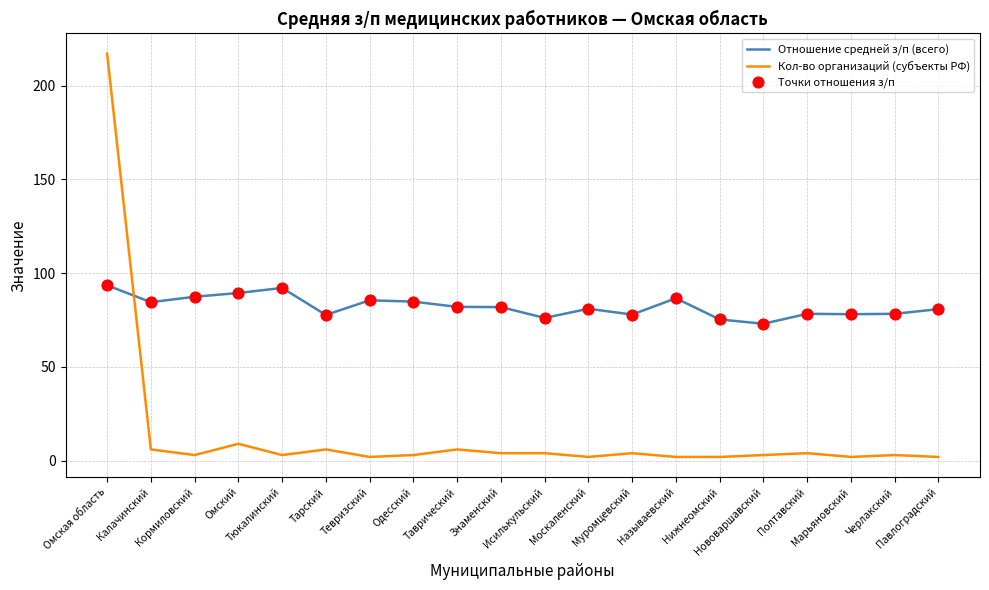

Which series has the largest total across all categories?

Отношение средней з/п (всего)